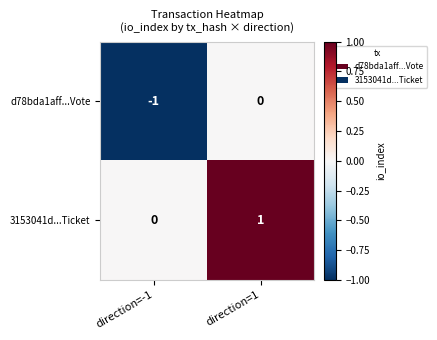

Is it true that 3153041d...Ticket equals 0 at direction=1?

False